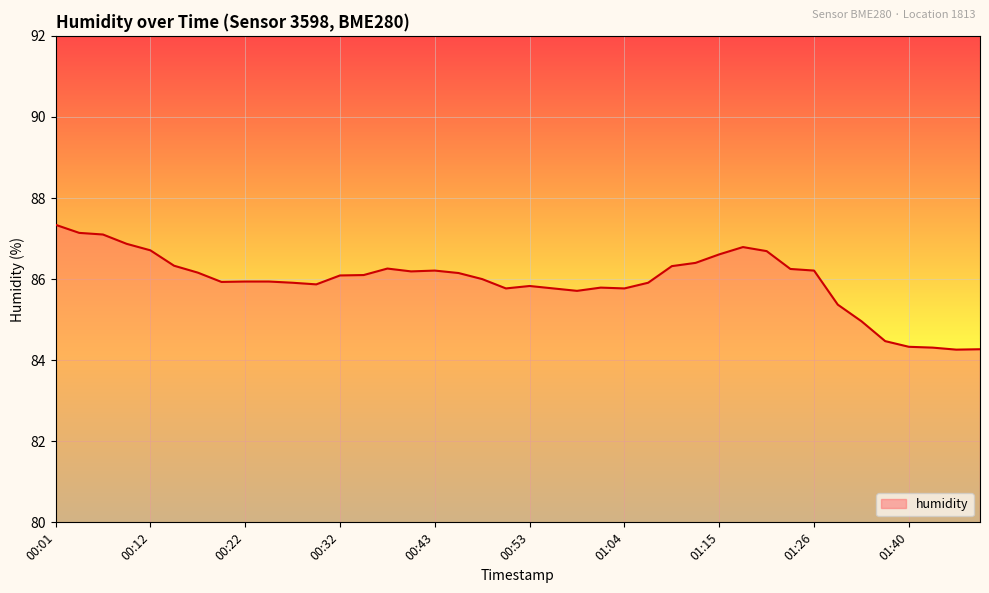

What is the maximum value shown in the chart?

87.3